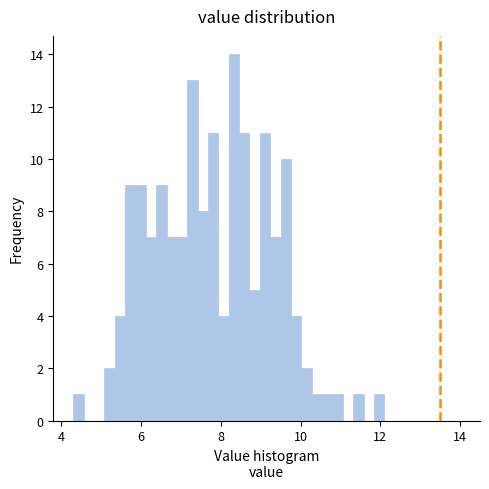

Read against the x-axis, roughly where is the centre of the tallest bar?

8.4